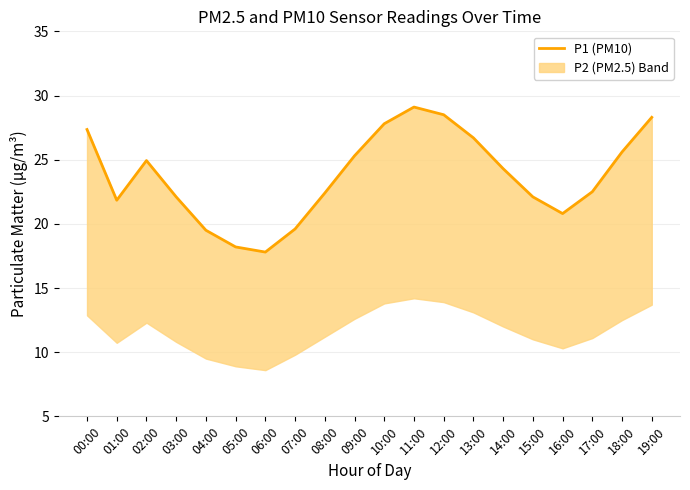

Reading left to right, transcribe all the data shown in this chart.

00:00=27.4	01:00=21.8	02:00=24.9	03:00=22.1	04:00=19.5	05:00=18.2	06:00=17.8	07:00=19.6	08:00=22.4	09:00=25.3	10:00=27.8	11:00=29.1	12:00=28.5	13:00=26.7	14:00=24.3	15:00=22.1	16:00=20.8	17:00=22.5	18:00=25.6	19:00=28.3